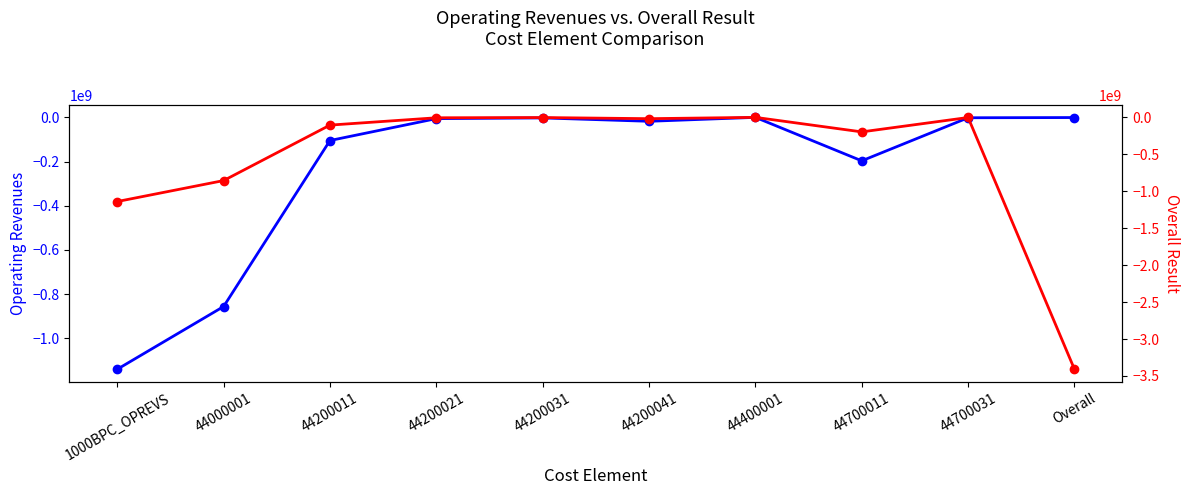

True or false: Overall Result and Operating Revenues cross at least once.

False